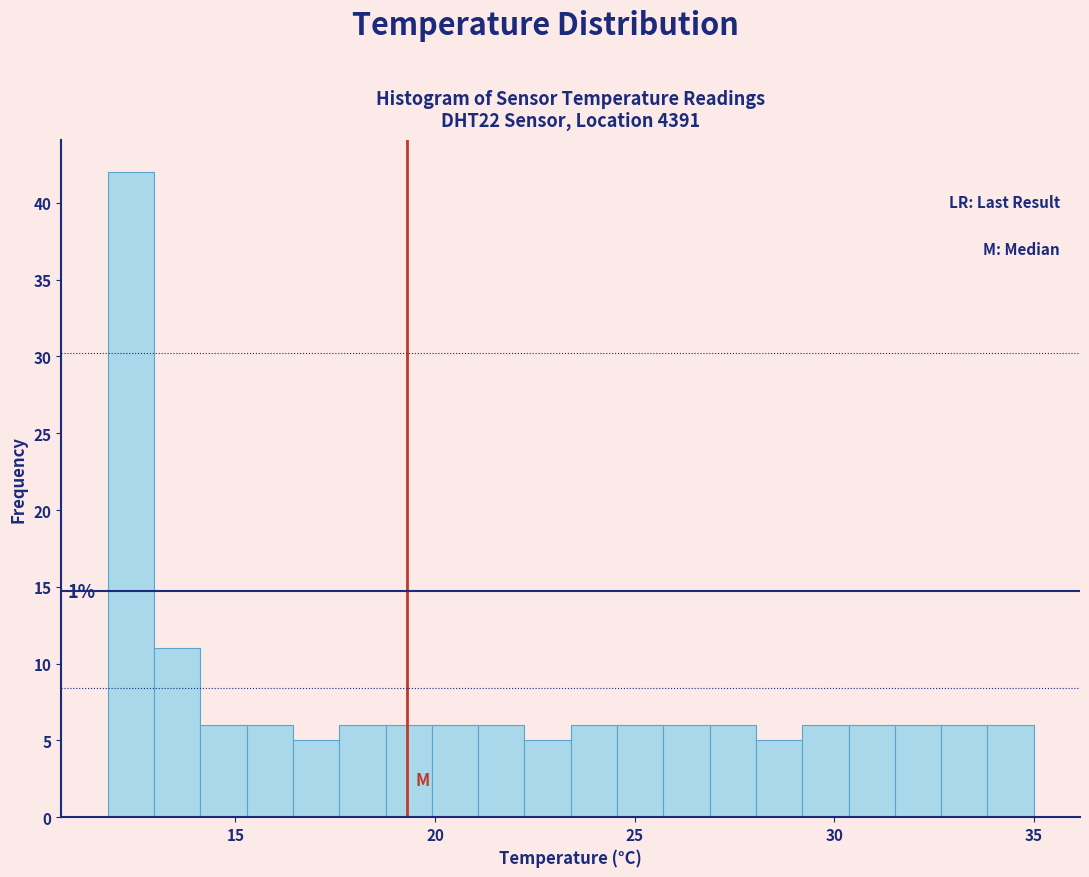

Around what value on the x-axis is the tallest bar? Give the approximate position of its centre, as read against the axis.

12.5